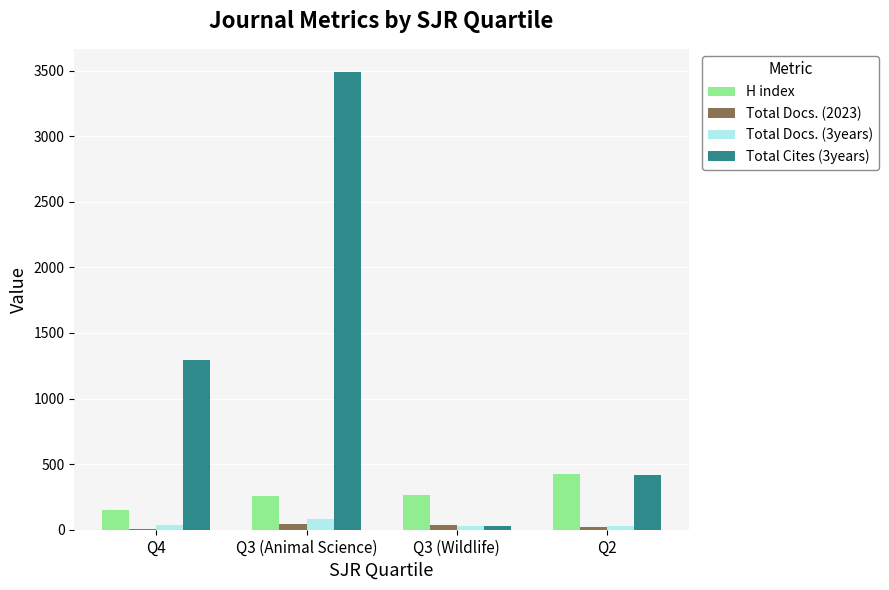

What is the spread (max minus min) of values at Q3 (Animal Science)?

3451